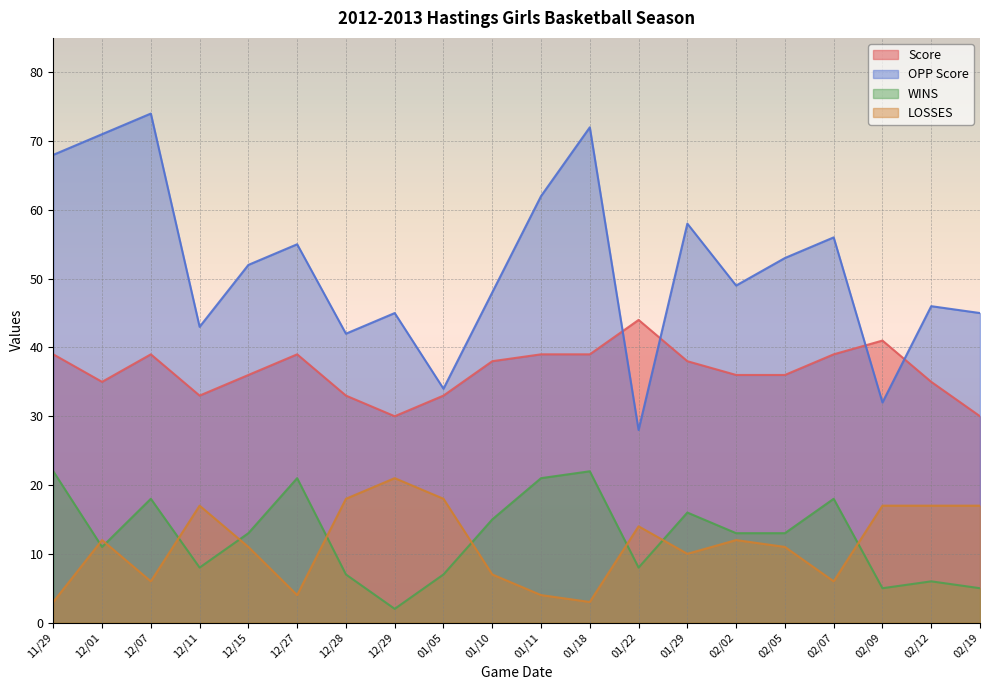

What is the sum of the OPP Score values at 12/15 and 12/27?

107